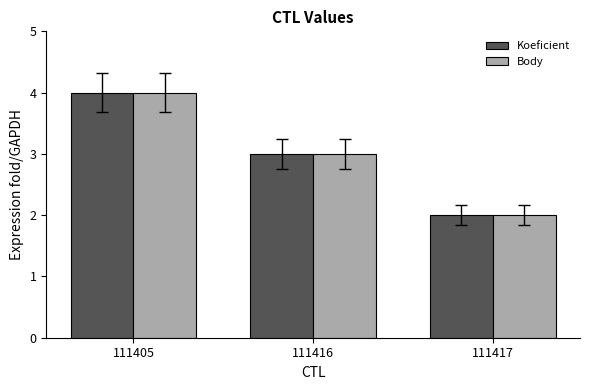

How many Body values are between 2 and 4?

3